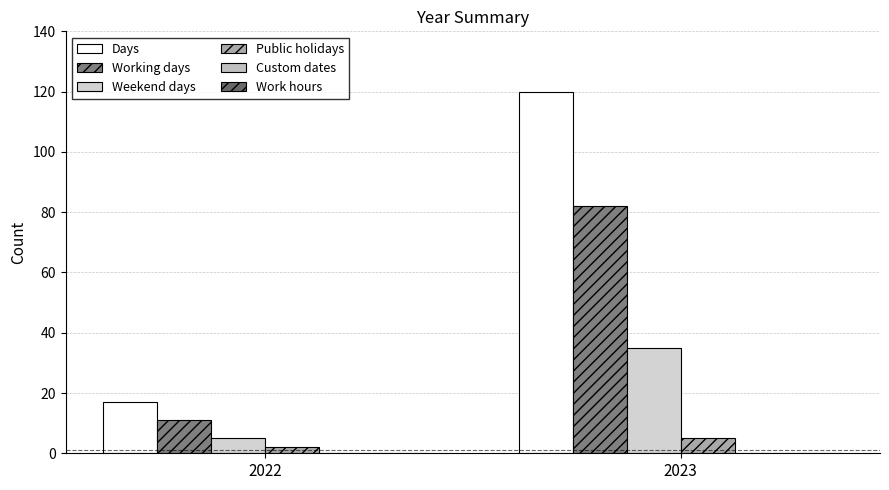

What is the value of the Days bar at the 1st from the left?

17